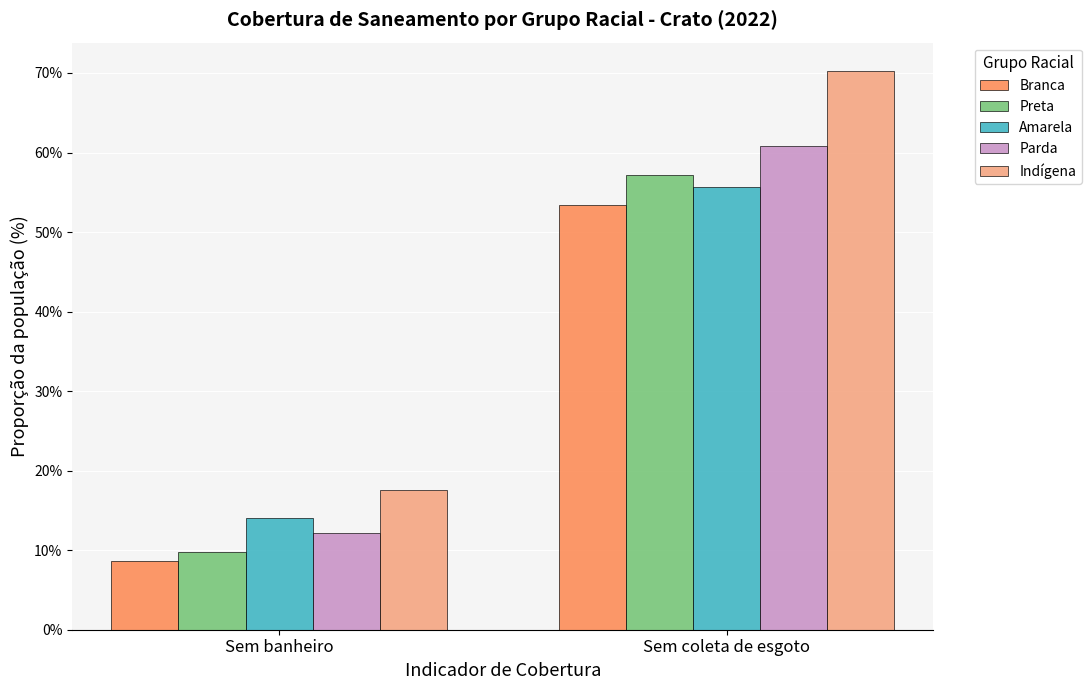

Is the value of Branca at Sem coleta de esgoto greater than the value of Parda at Sem coleta de esgoto?

No